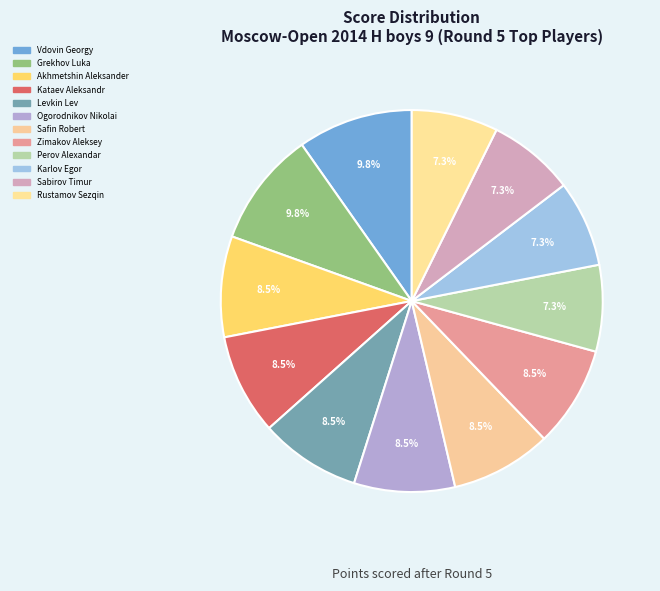

Count the number of slices in the pie.

12